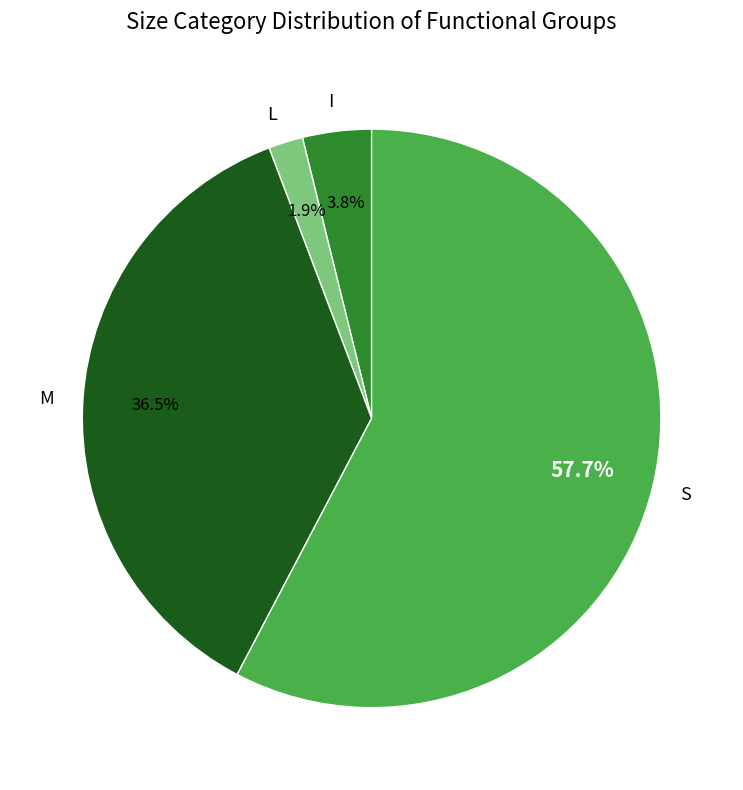

To the nearest percent, what is the difference between the S and I slice percentages?

54%